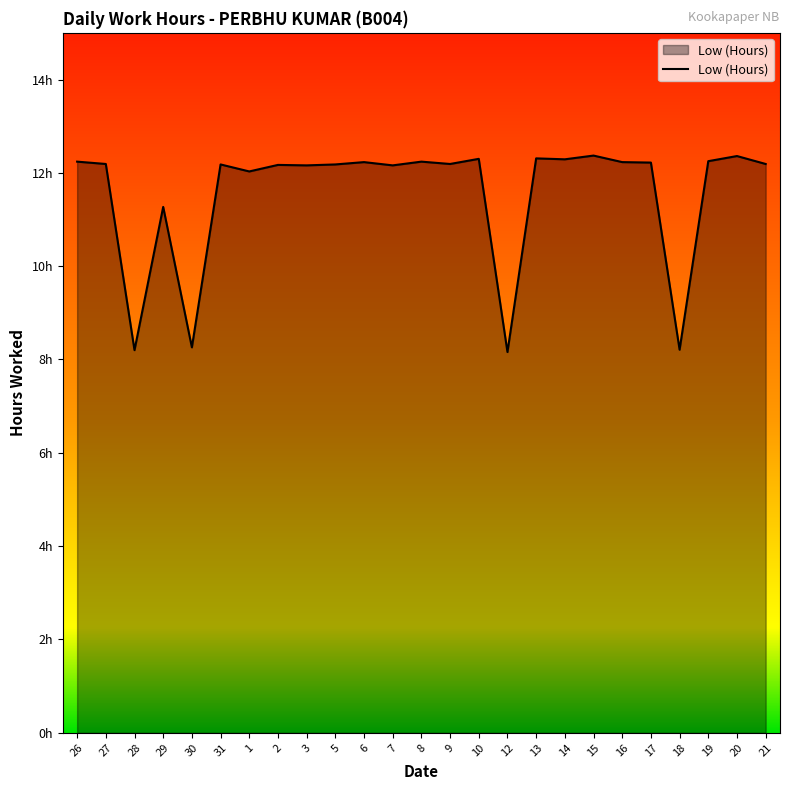

Approximately how many times larger is the value at 17 compared to 13?

1.0